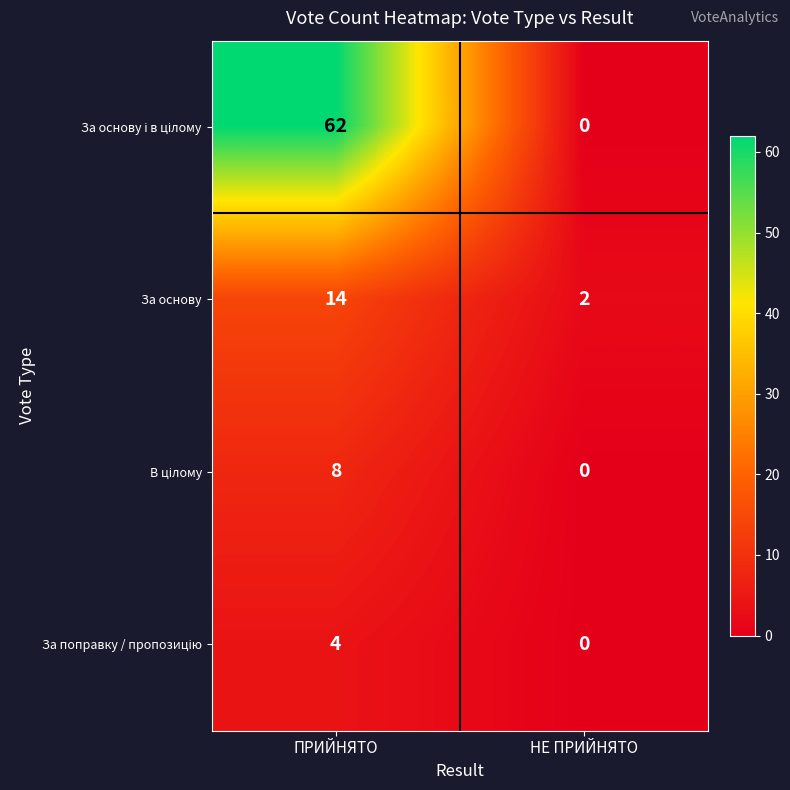

At which label does За основу reach its minimum?

НЕ ПРИЙНЯТО